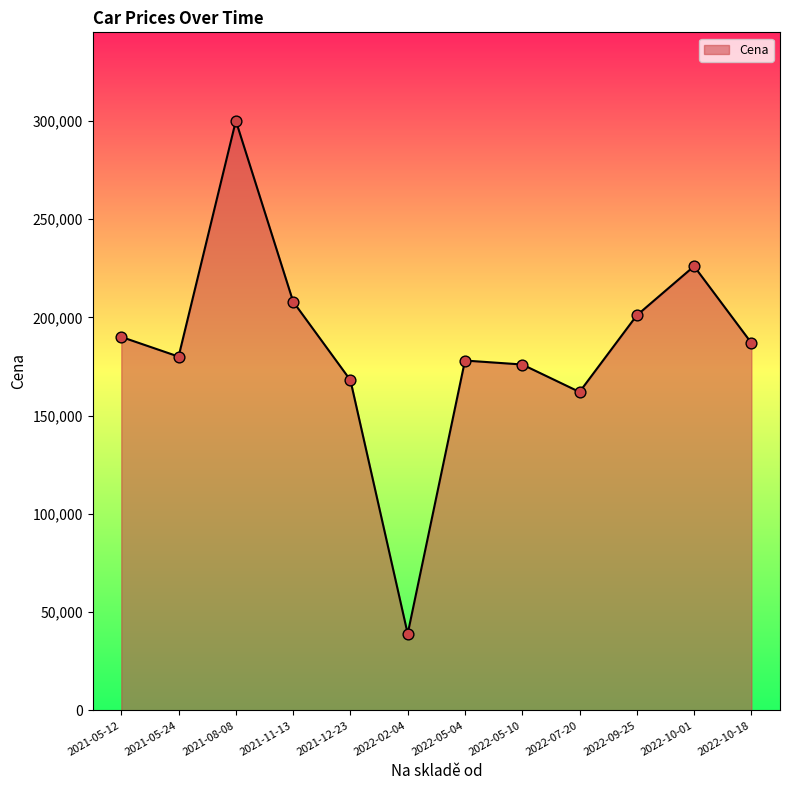

Between 2022-02-04 and 2022-07-20, which is larger?

2022-07-20